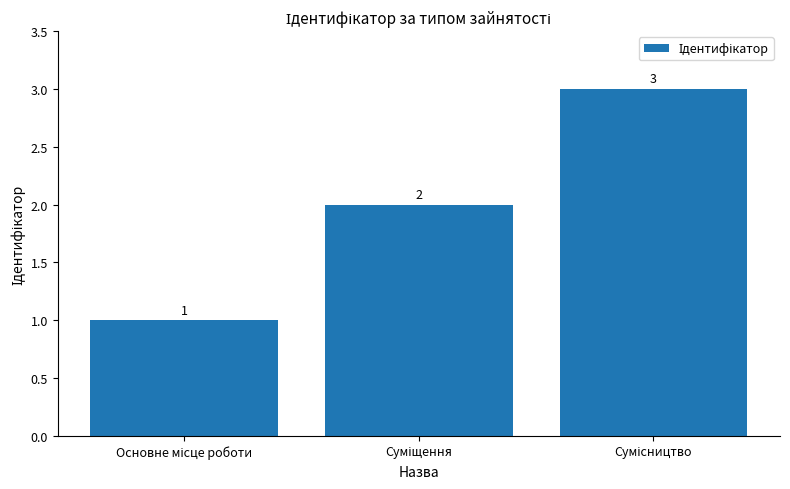

What is the value of the 2nd bar from the left?

2